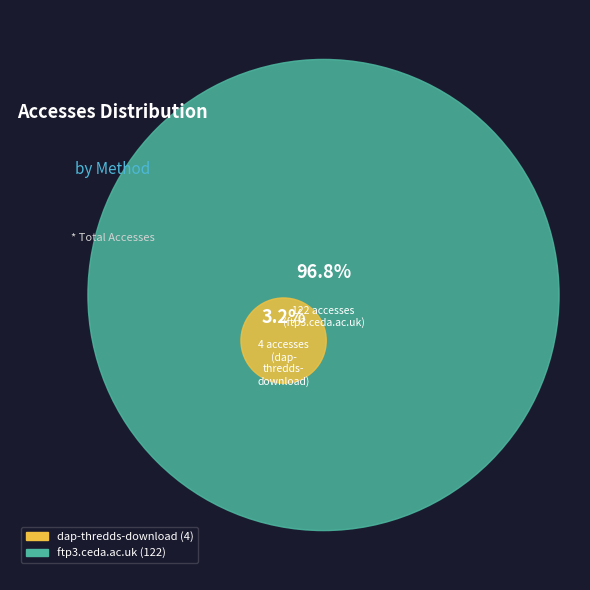

Which slice is the largest?

ftp3.ceda.ac.uk